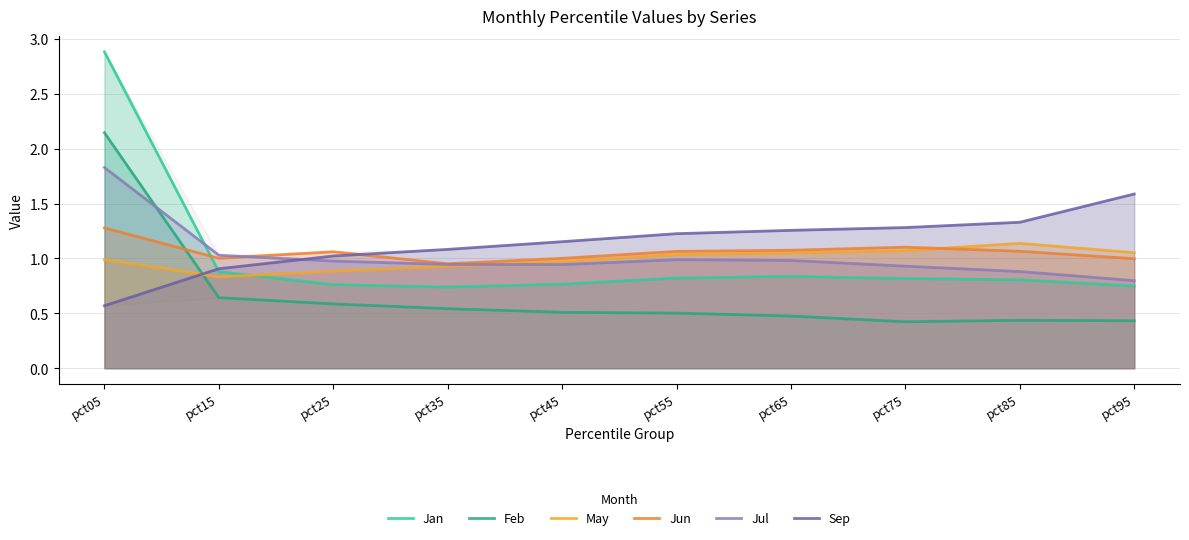

What are all the series names shown in the legend?

Jan, Feb, May, Jun, Jul, Sep